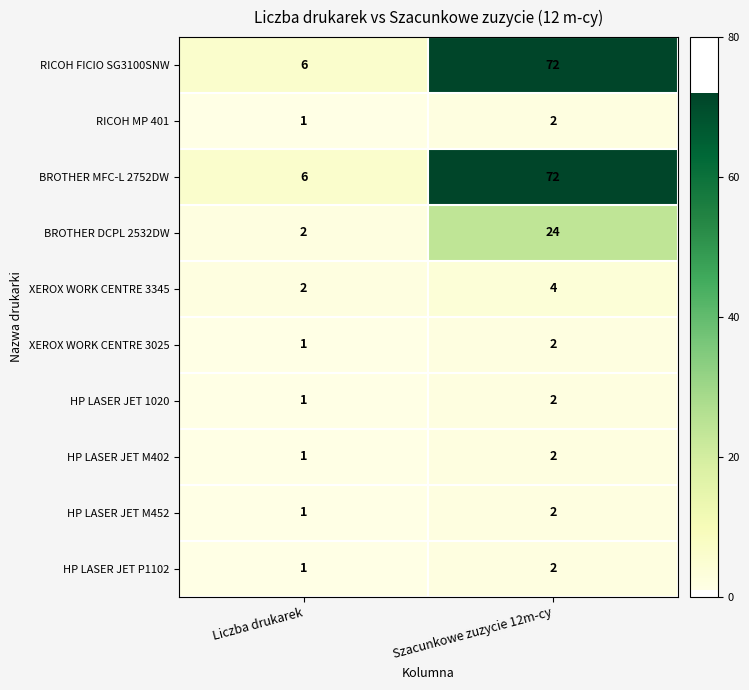

The HP LASER JET M402 series shows 1 at Liczba drukarek. True or false?

True